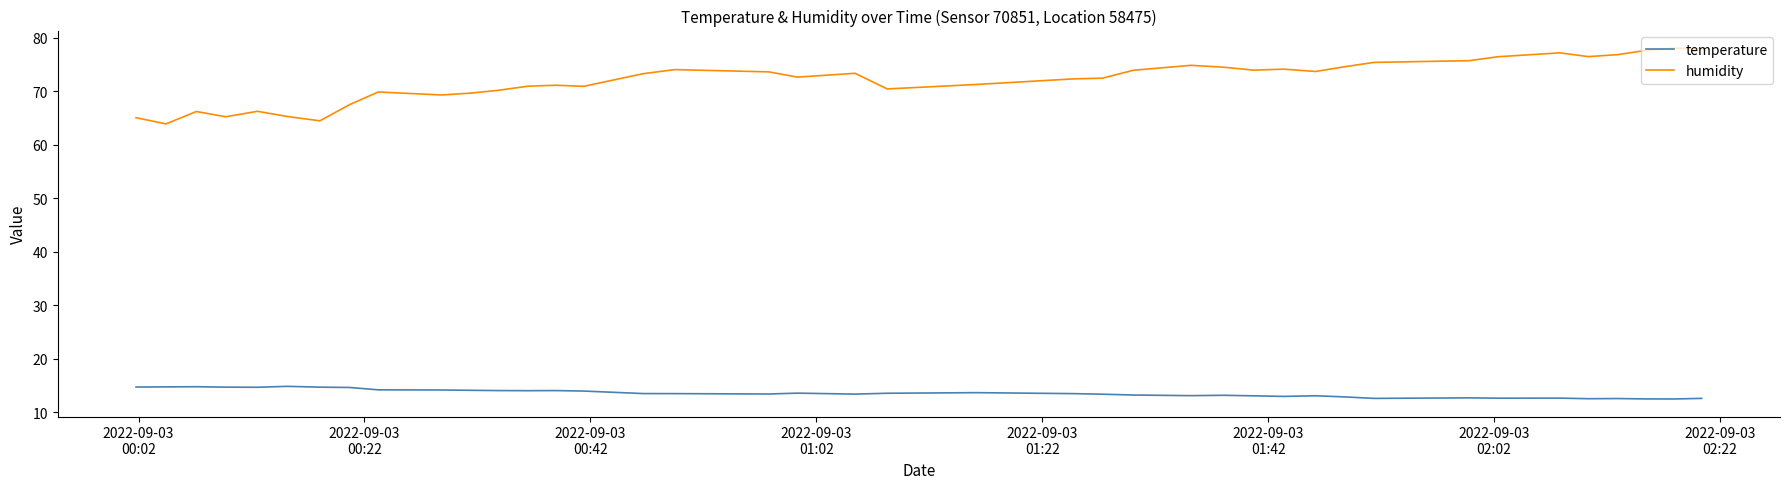

Is this an area chart (filled region under the line)?

No